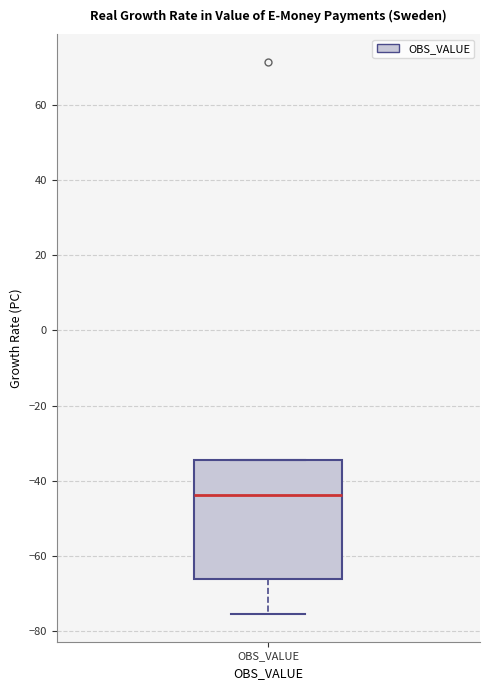

Read this box plot against the y-axis: the position of the median line, the range covered by the box, and the ends of both whiskers. The values are not printed on the chart, so give them approximately, as read against the axis.

median -44, box -66 to -34, whiskers -76 to -34